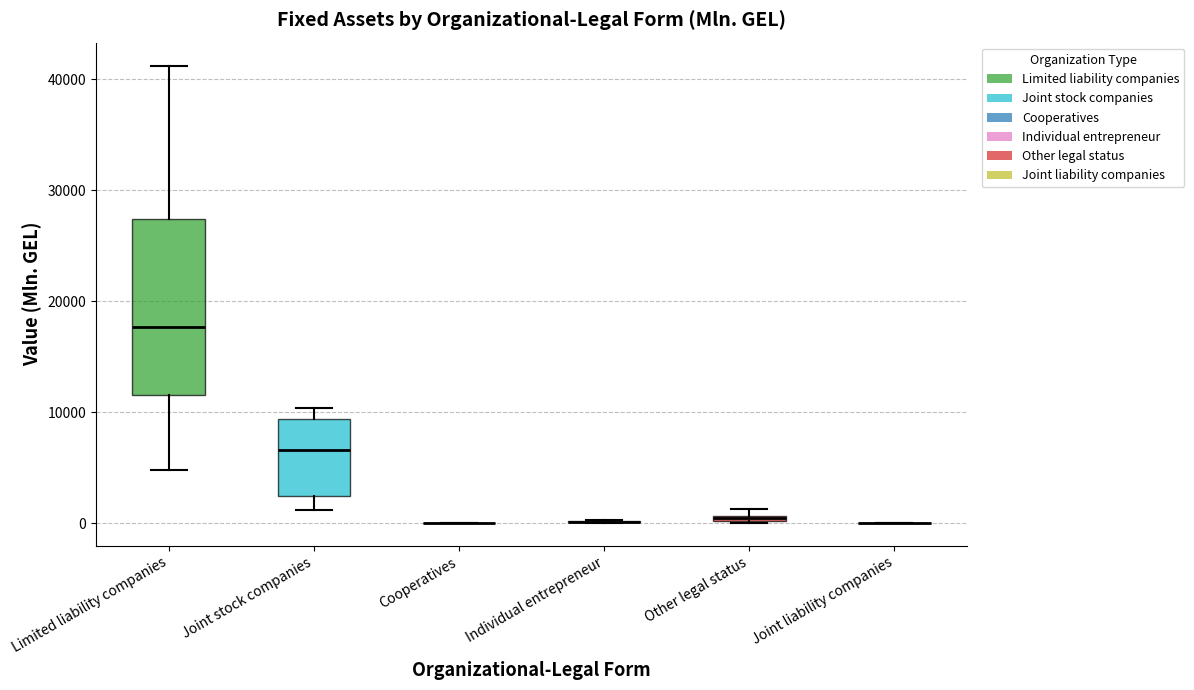

Which box is the tallest, from its lower edge to its upper edge?

Limited liability companies